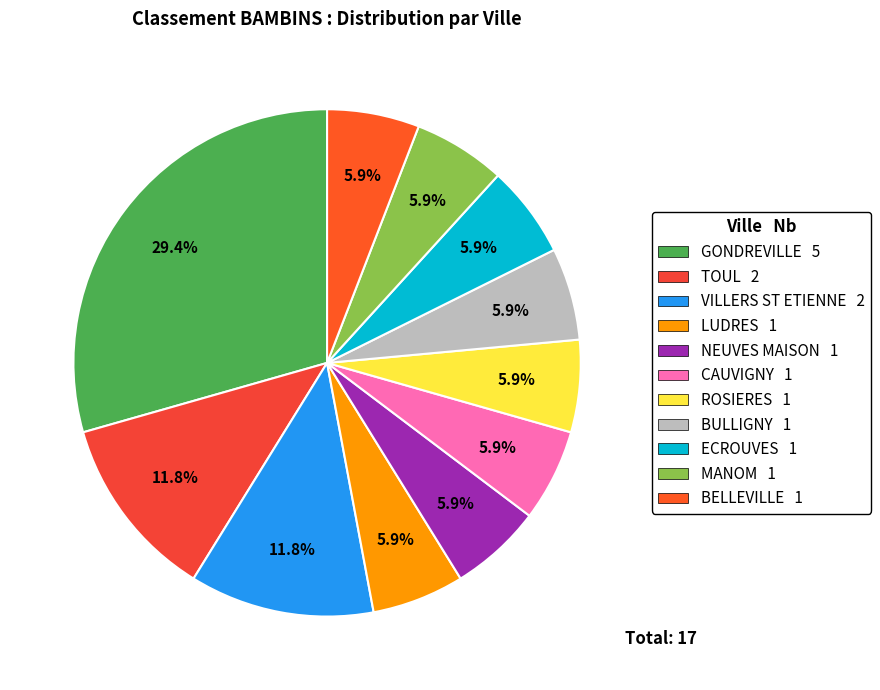

Count the number of slices in the pie.

11